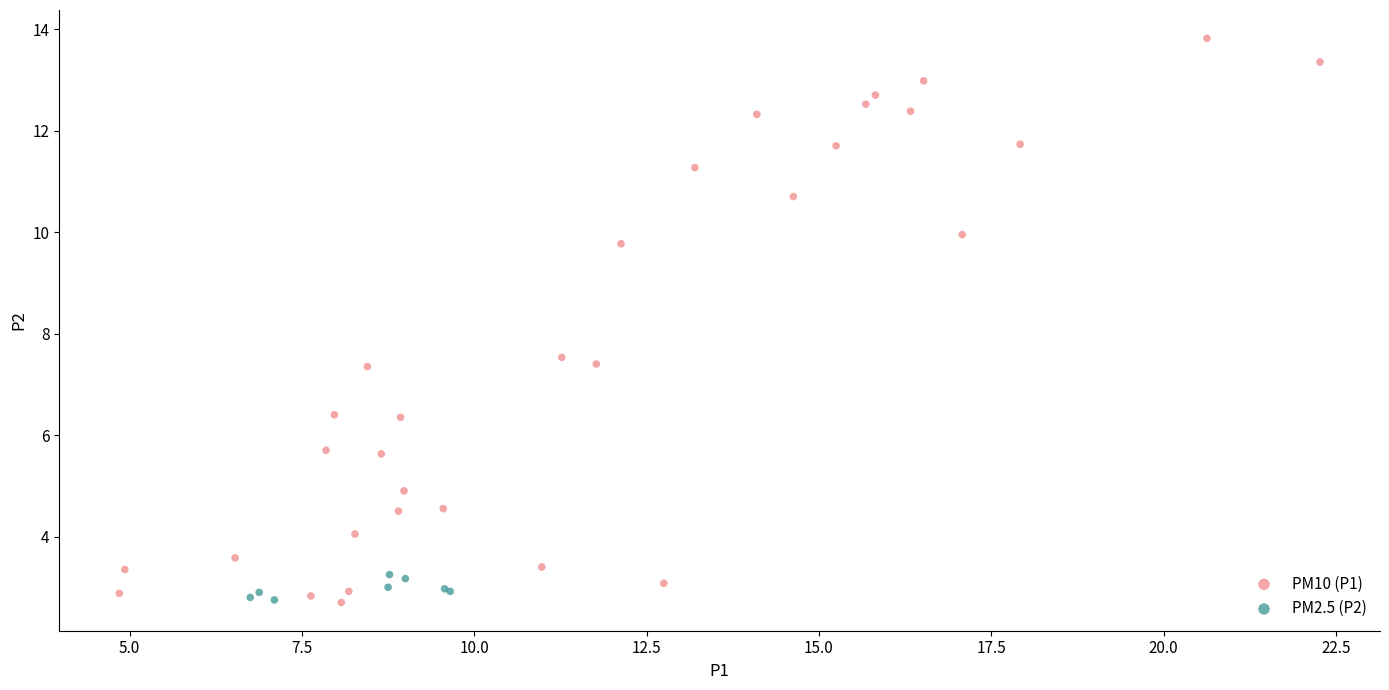

Which series reaches the maximum Y coordinate?

PM10 (P1)